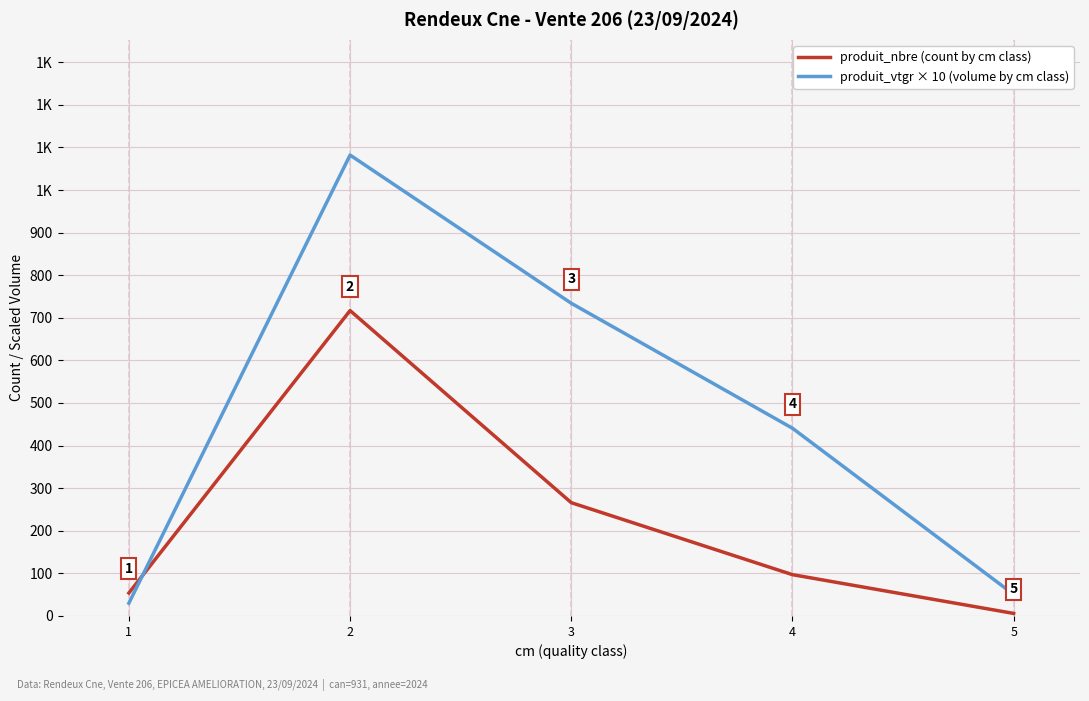

Where does the produit_nbre (count by cm class) series first go above 97?

2